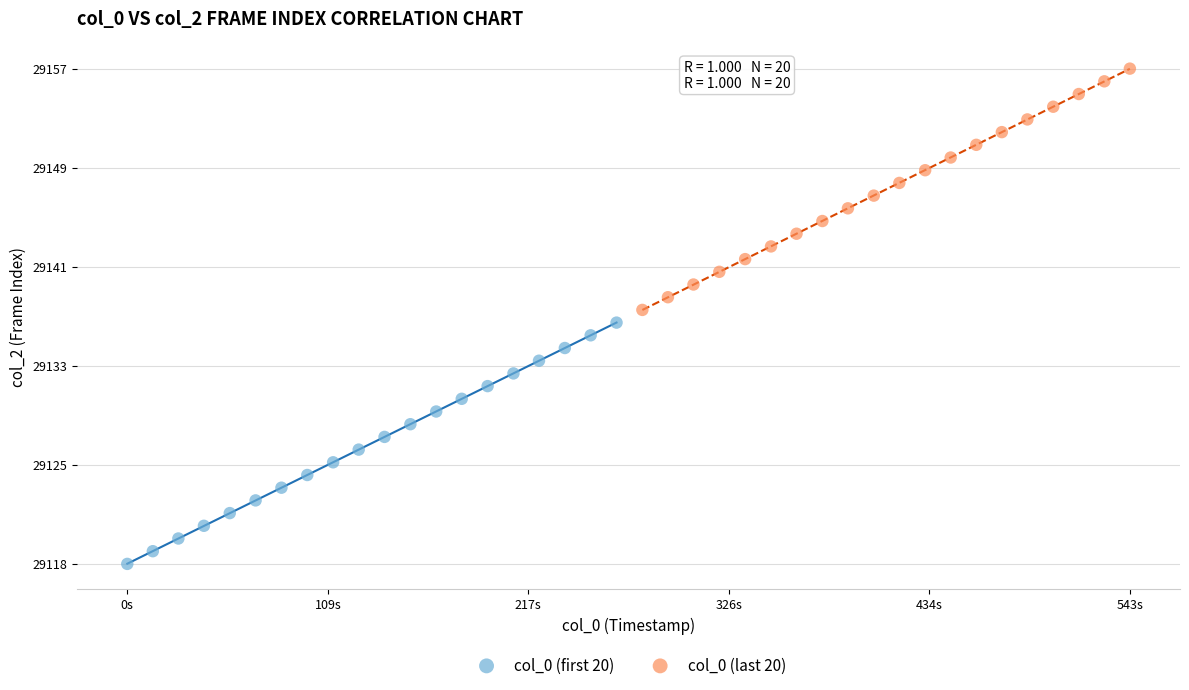

Which series contains the highest Y value?

col_0 (last 20)